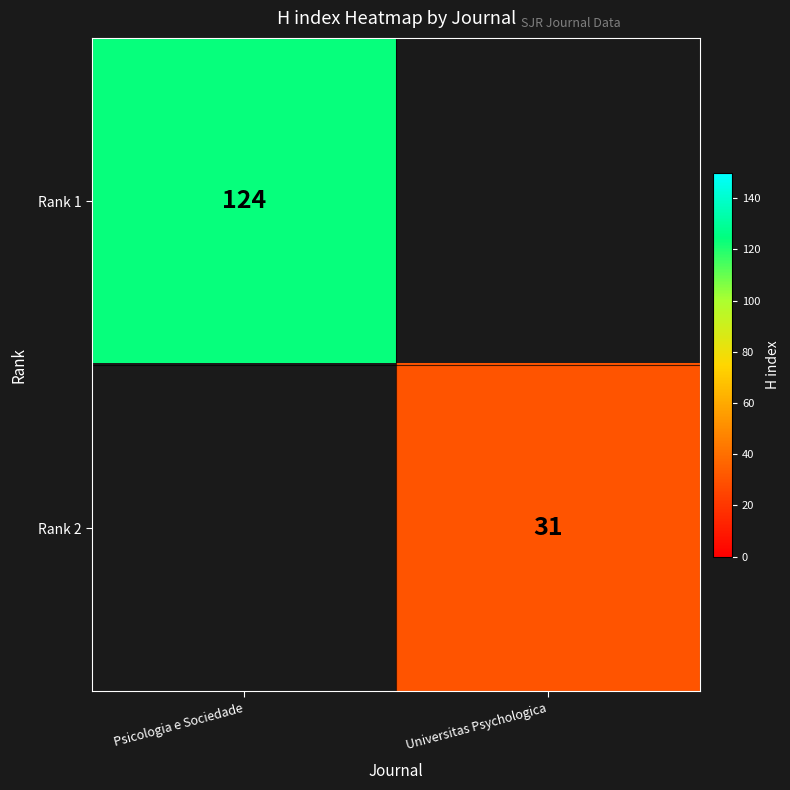

The Rank 1 series shows 220 at Psicologia e Sociedade. True or false?

False